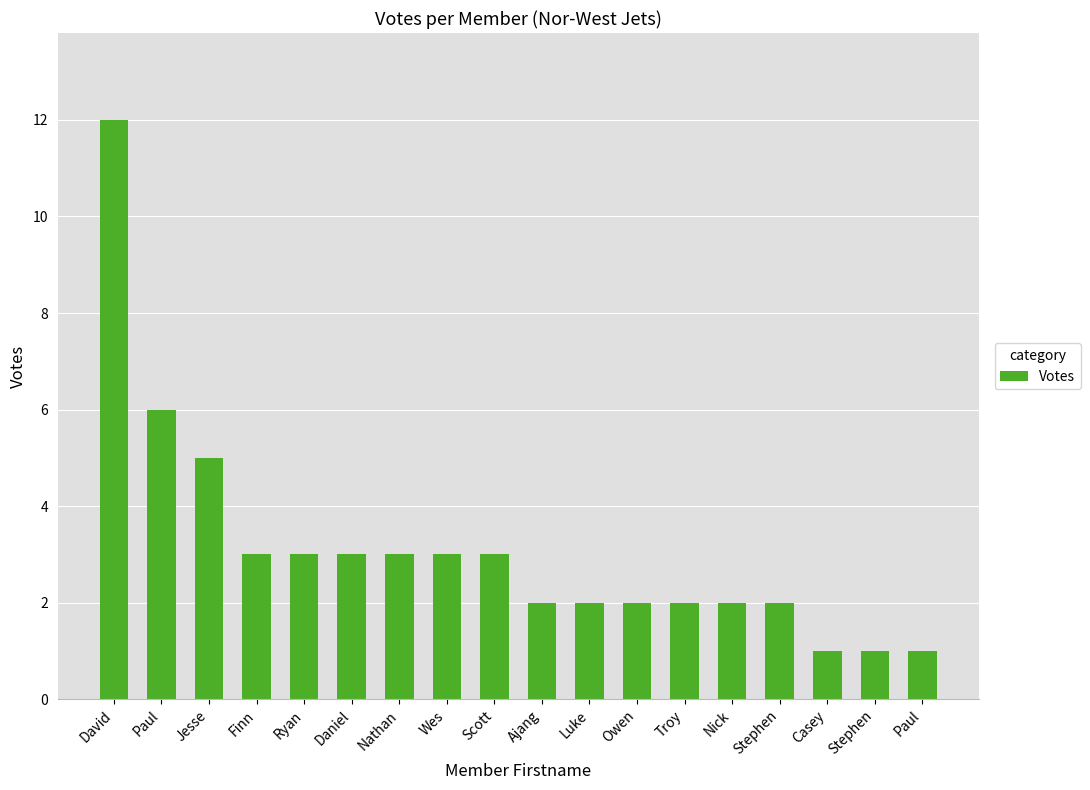

How many data points does each series have?

18